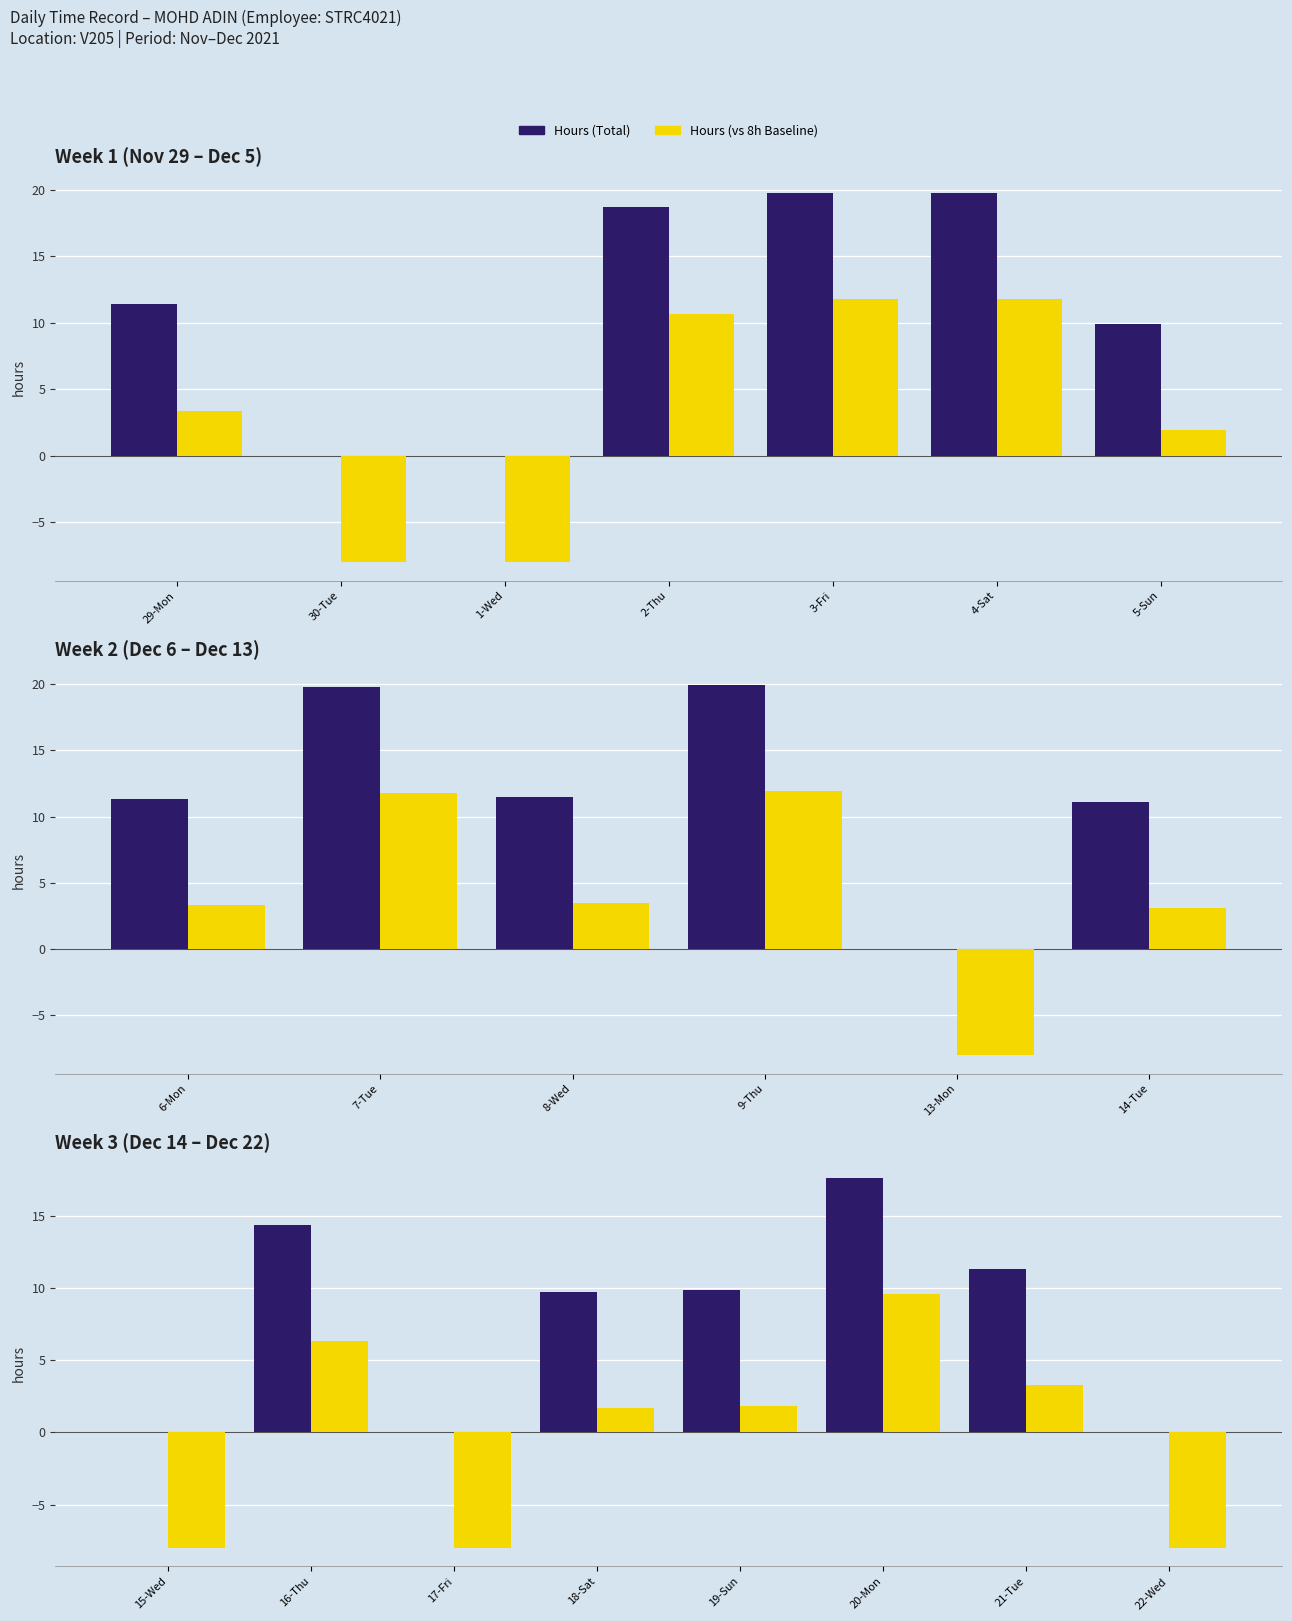

At which label does Hours (vs 8h Baseline) reach its peak?

20-Mon